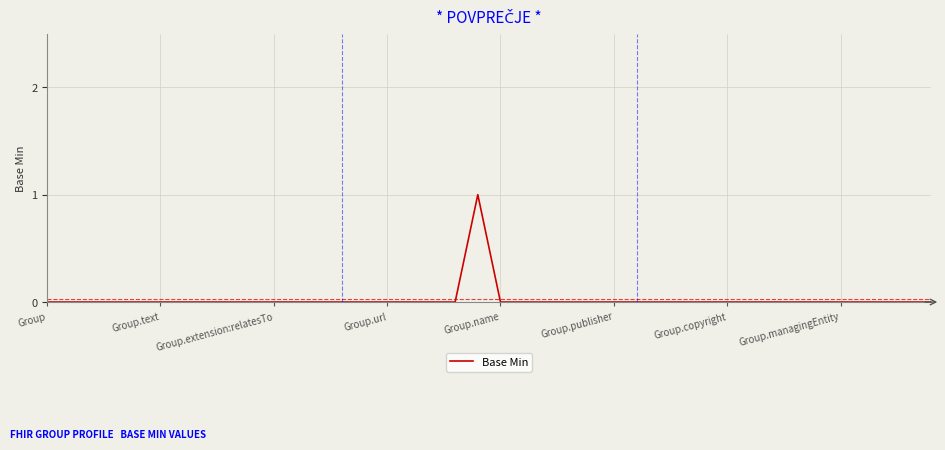

How many lines are shown in the chart?

1